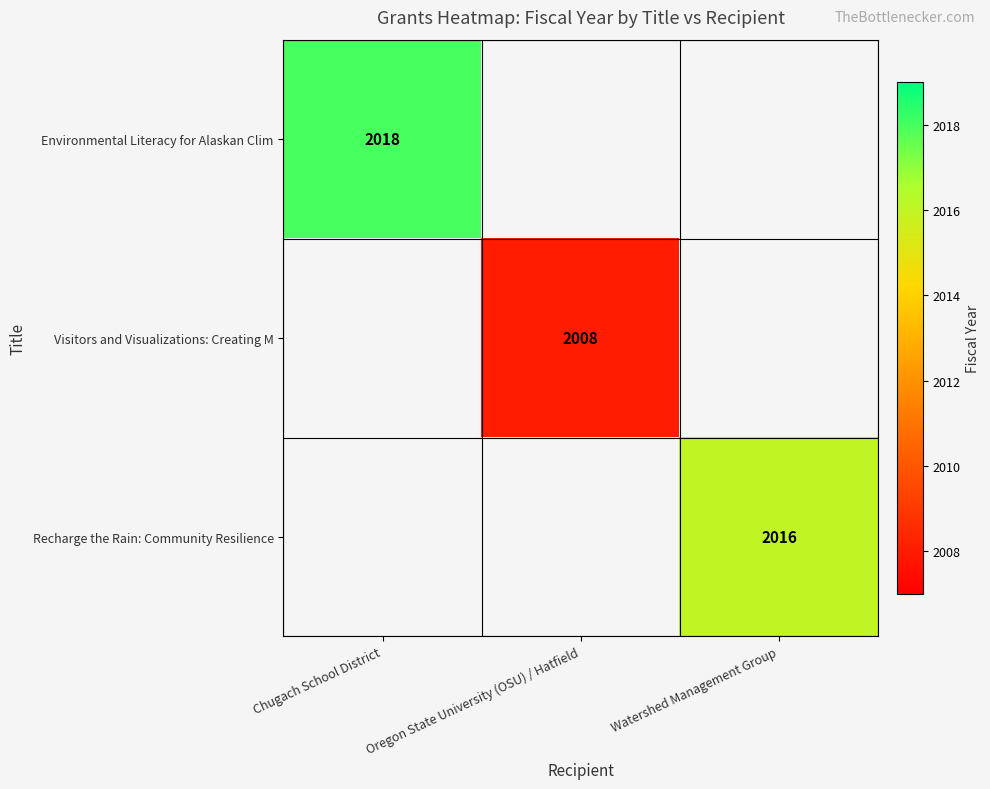

Is it true that Recharge the Rain: Community Resilience equals 2980 at Watershed Management Group?

False